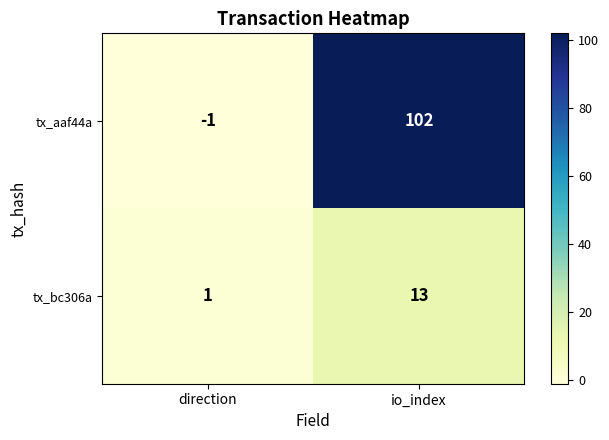

Which series has the largest total across all categories?

tx_aaf44a